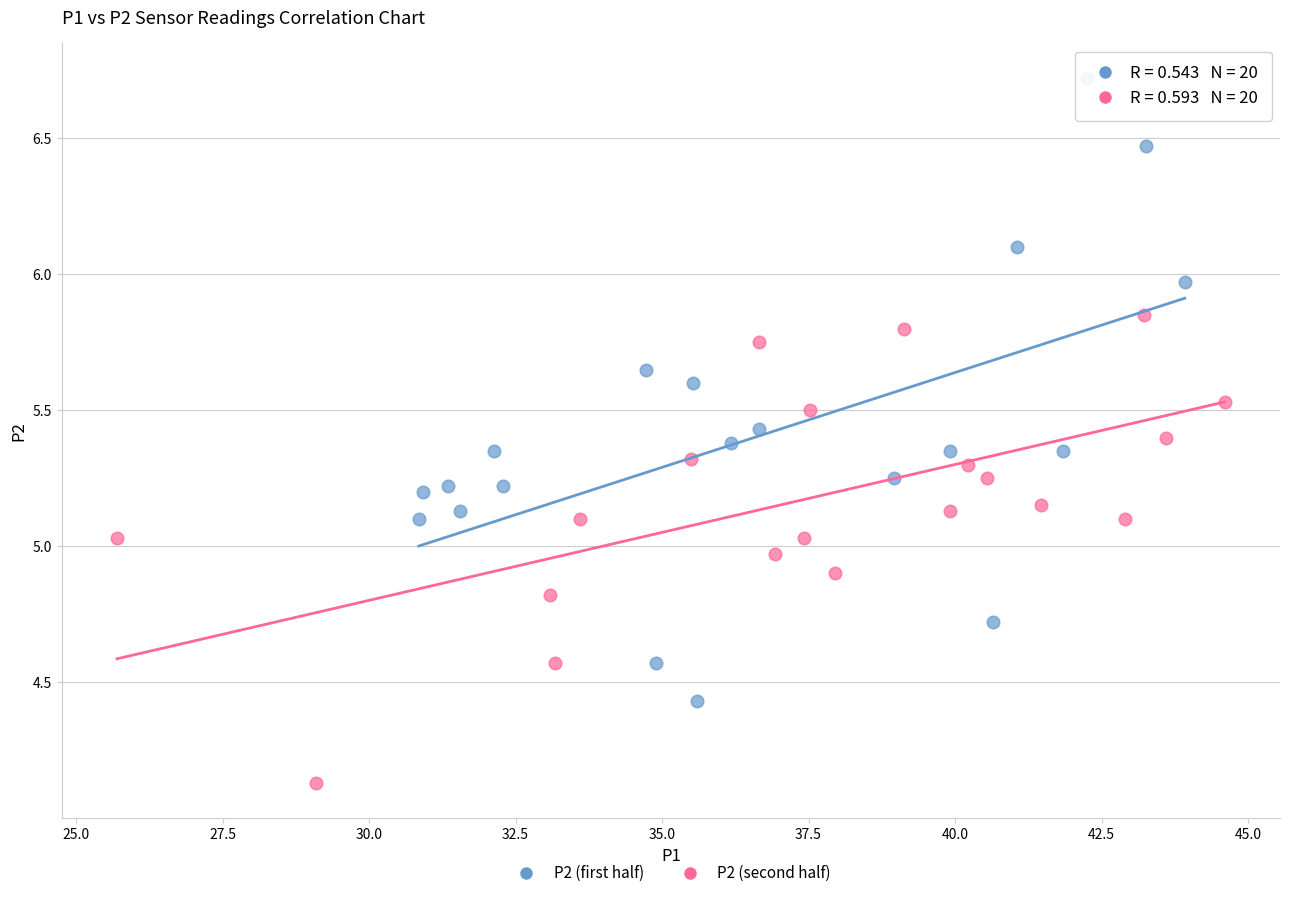

What are all the series names shown in the legend?

P2 (first half), P2 (second half)